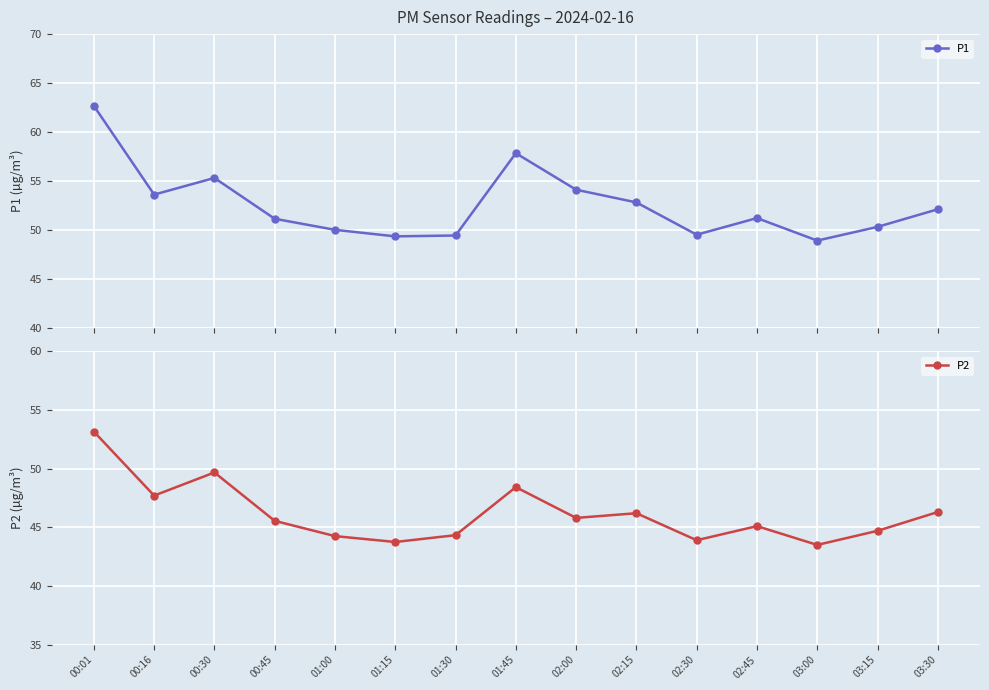

True or false: P1 has a value of 83.5 at 02:45.

False